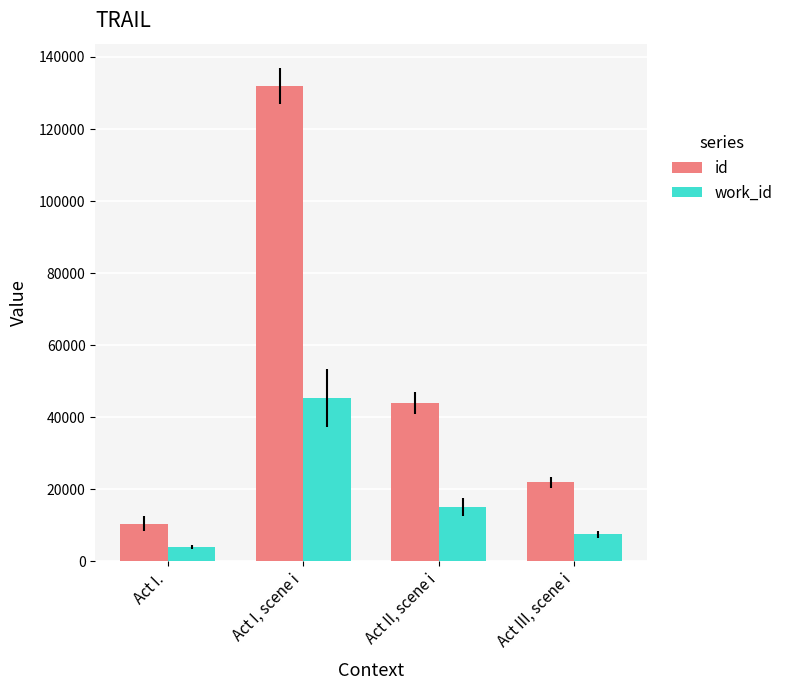

What is the label of the 4th bar from the right?

Act I.